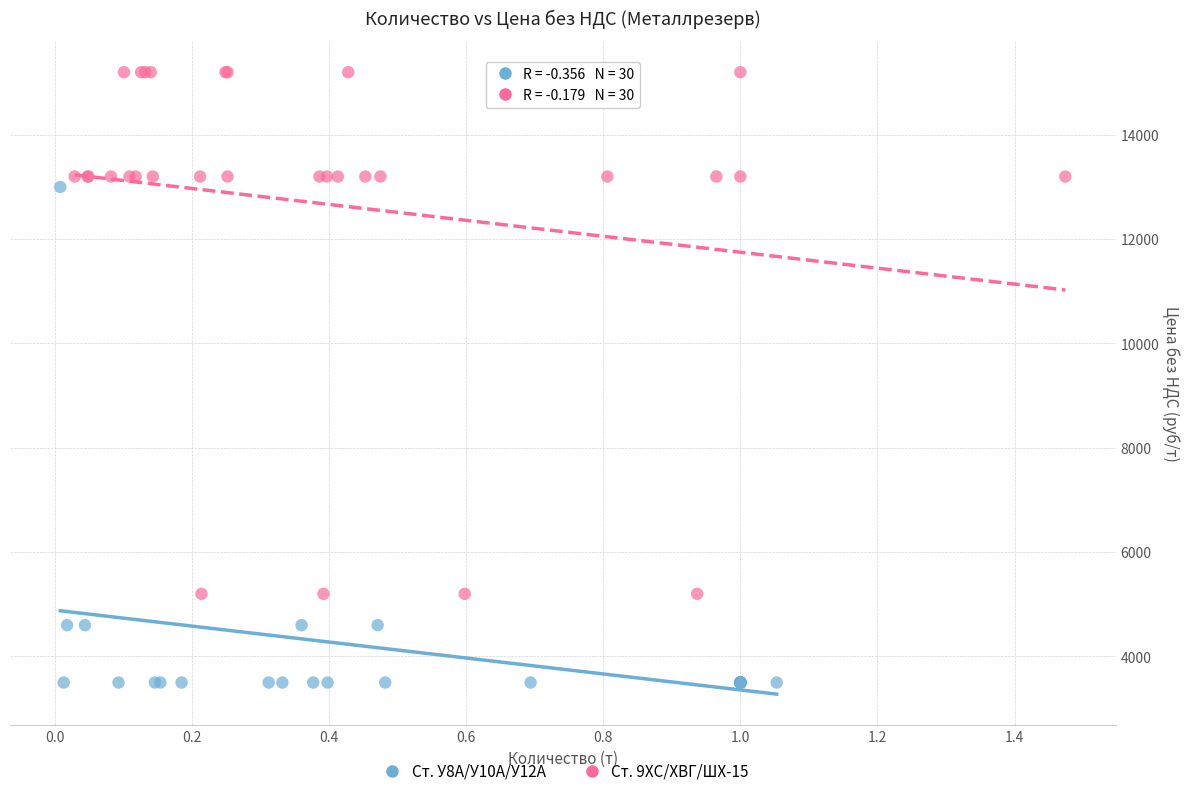

Which series reaches the maximum Y coordinate?

Ст. 9ХС/ХВГ/ШХ-15